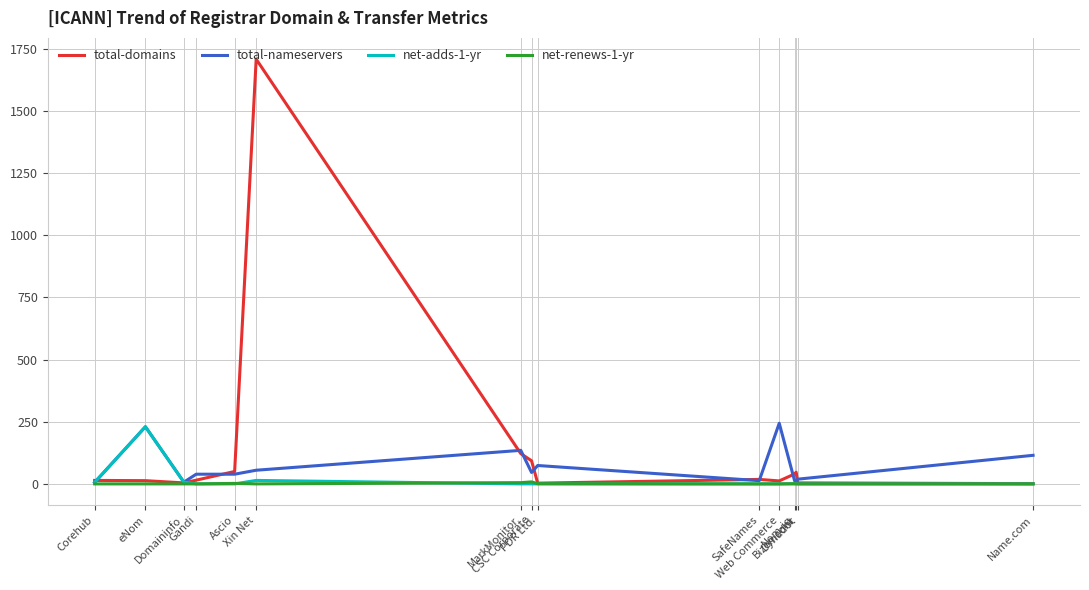

At which category is the sum across all series the highest?

Xin Net